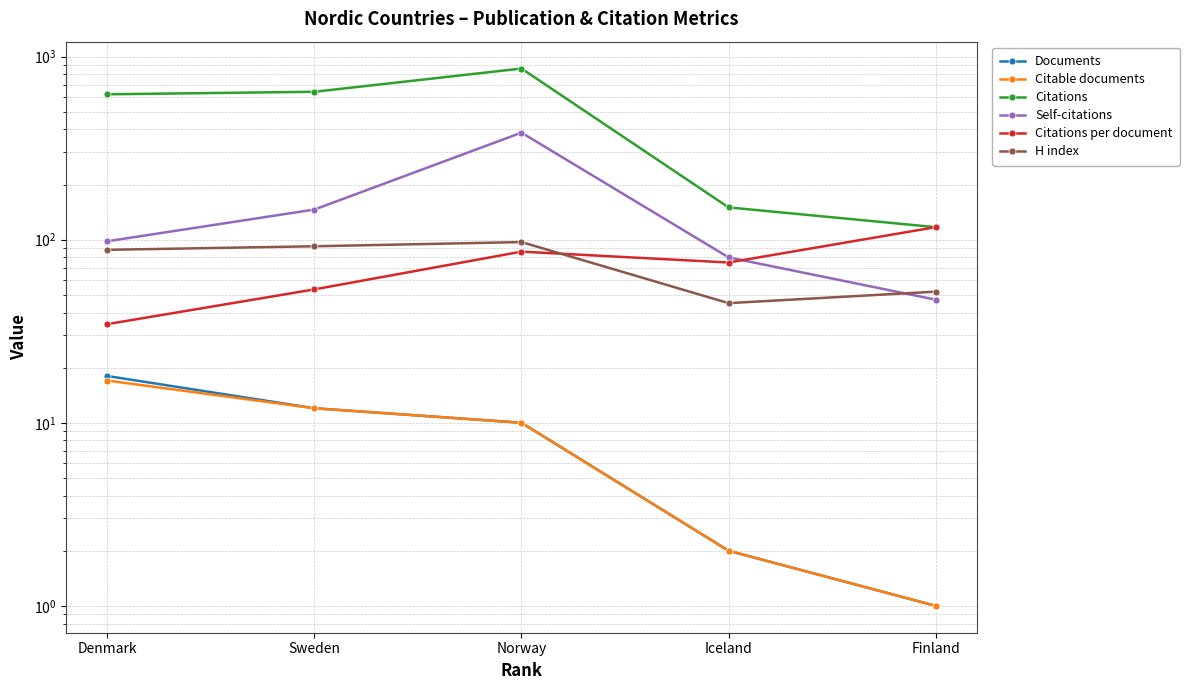

At which category does H index reach its first local valley?

Iceland